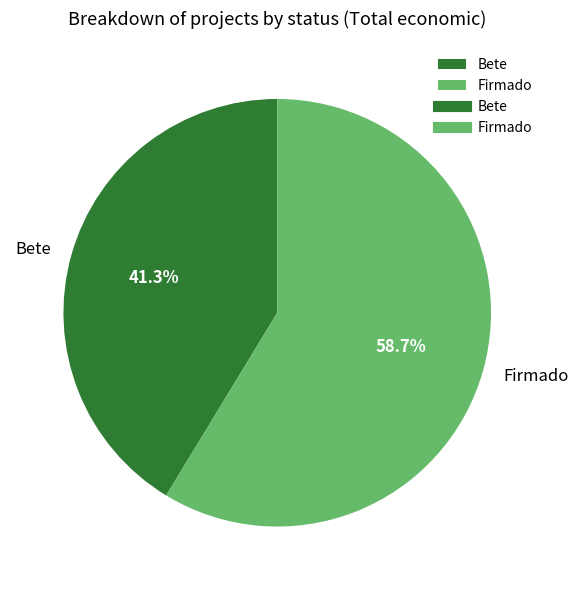

Which category has the biggest portion of the pie?

Firmado